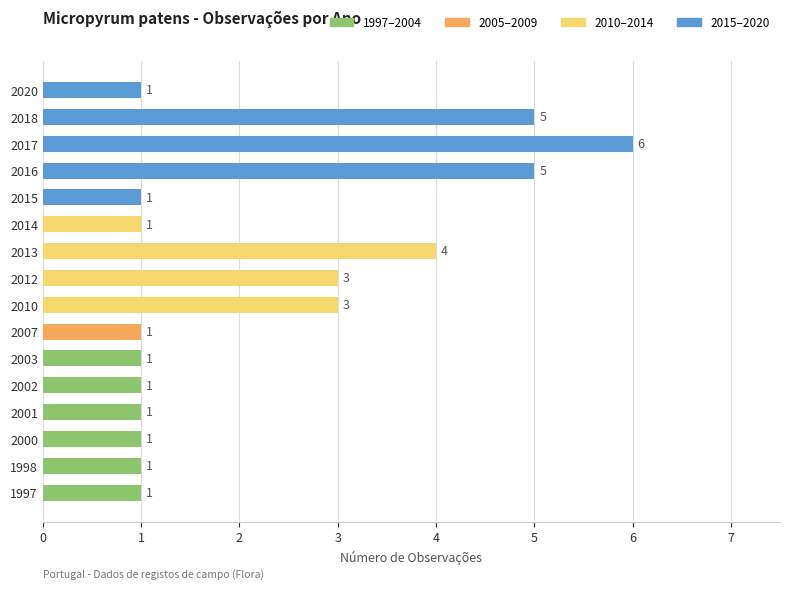

Count the values in the range 1 to 4.

13